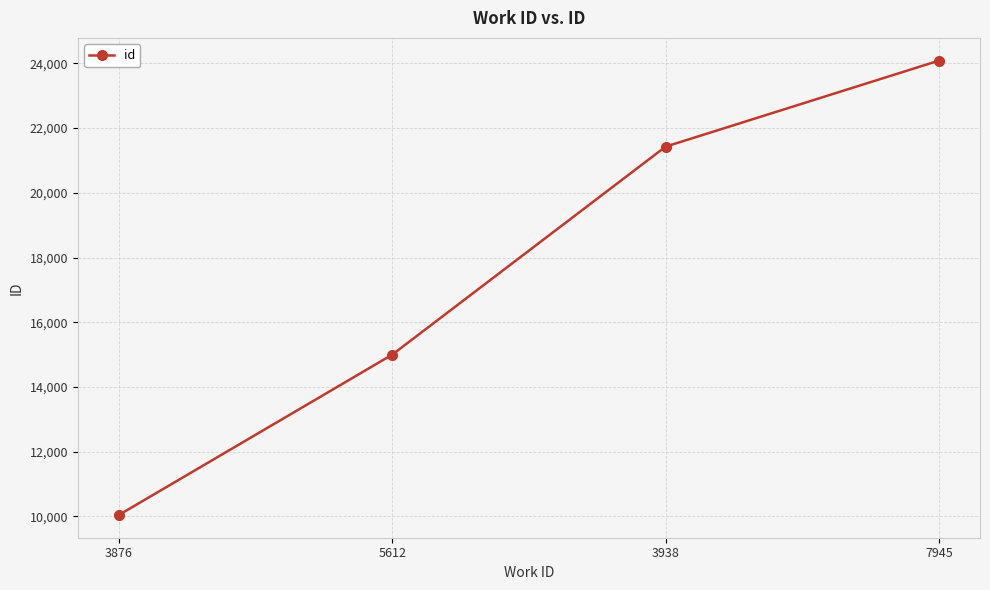

What position from the right is 5612?

3